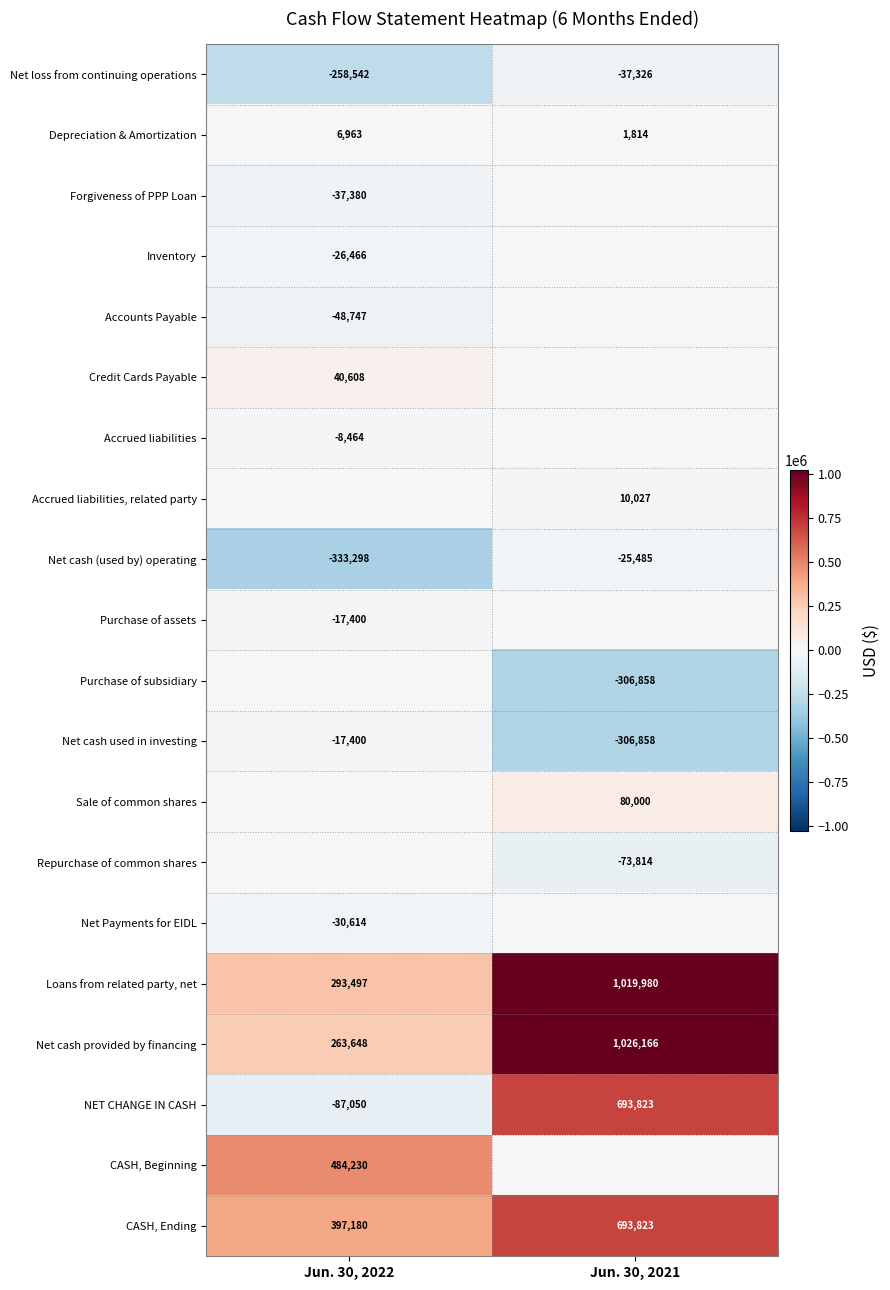

What is the approximate value of NET CHANGE IN CASH at Jun. 30, 2021?

693823